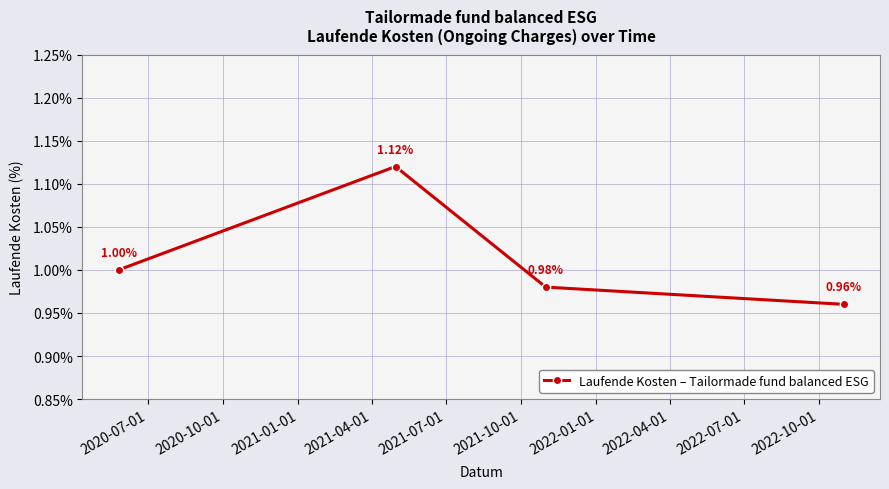

What is the difference between the maximum and minimum values?

0.2